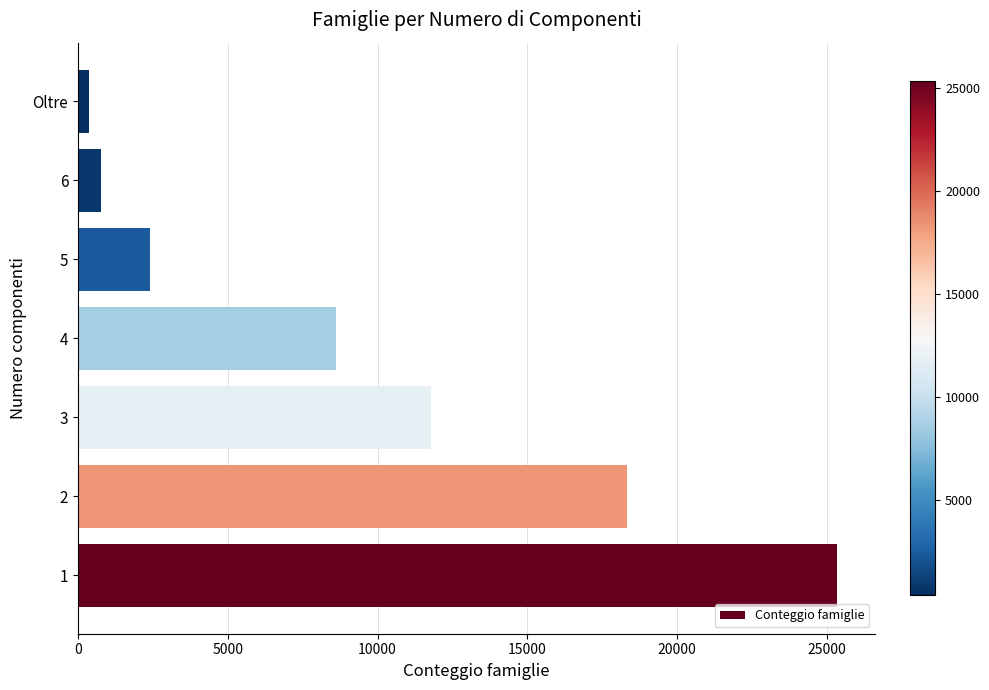

What is the smallest value displayed?

367